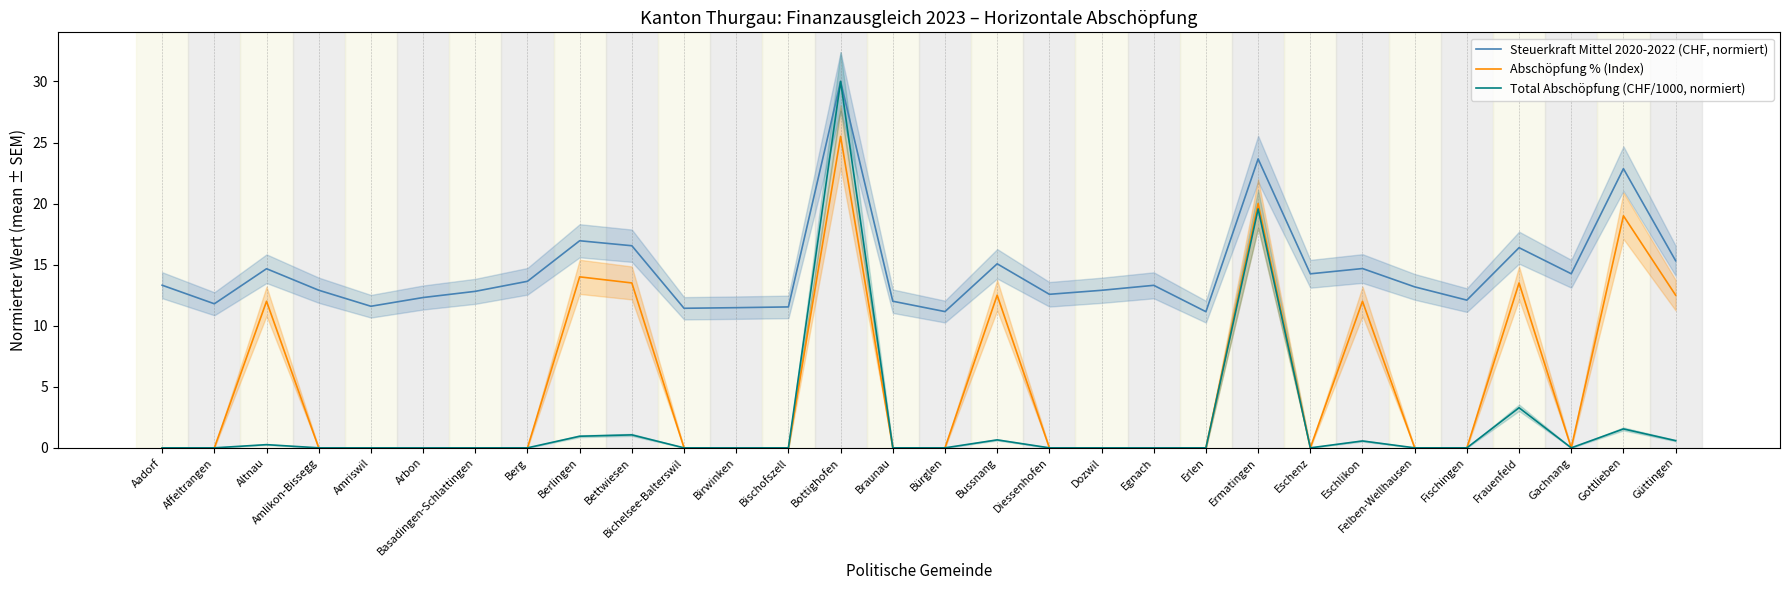

List the labels in order of Abschöpfung % (Index) value, smallest first.

Aadorf, Affeltrangen, Amlikon-Bissegg, Amriswil, Arbon, Basadingen-Schlattingen, Berg, Bichelsee-Balterswil, Birwinken, Bischofszell, Braunau, Bürglen, Diessenhofen, Dozwil, Egnach, Erlen, Eschenz, Felben-Wellhausen, Fischingen, Gachnang, Altnau, Eschlikon, Bussnang, Güttingen, Bettwiesen, Frauenfeld, Berlingen, Gottlieben, Ermatingen, Bottighofen